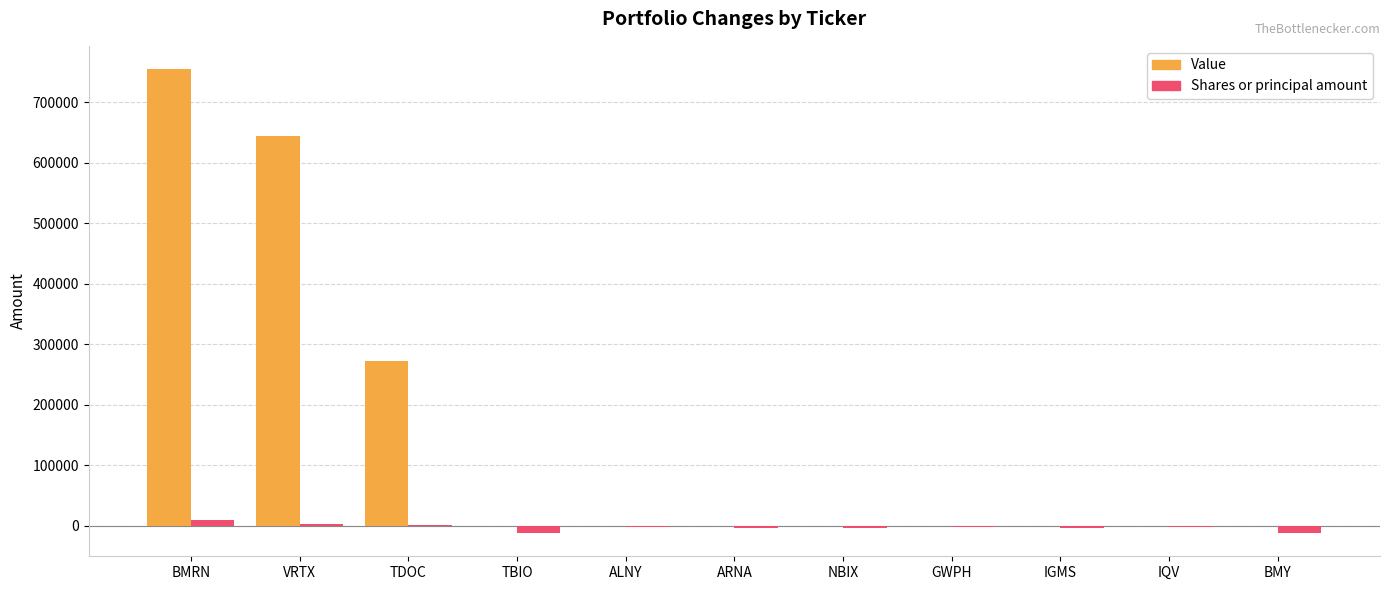

What are all the series names shown in the legend?

Value, Shares or principal amount